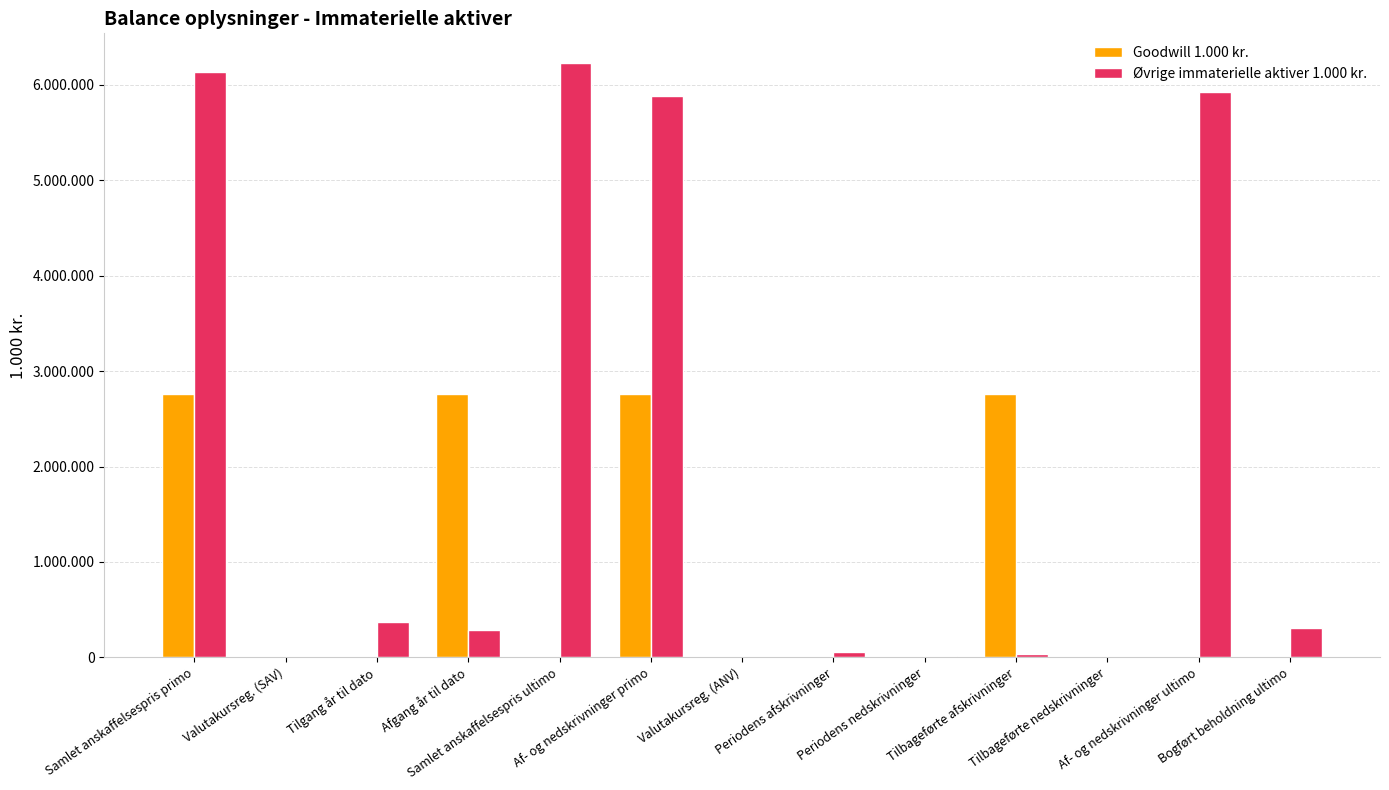

Reading right to left, what are all the values shown in this chart?

Goodwill 1.000 kr.: 0	0	0	2759387	0	0	0	2759387	0	2759387	0	0	2759387
Øvrige immaterielle aktiver 1.000 kr.: 307262	5921465	0	33197	11542	60474	0	5882646	6228727	283870	372832	0	6139765